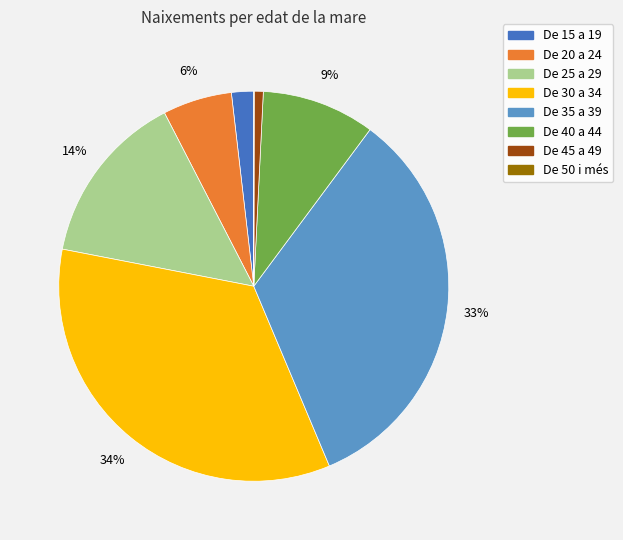

Approximately how many times larger is the value at De 30 a 34 compared to De 35 a 39?

1.0